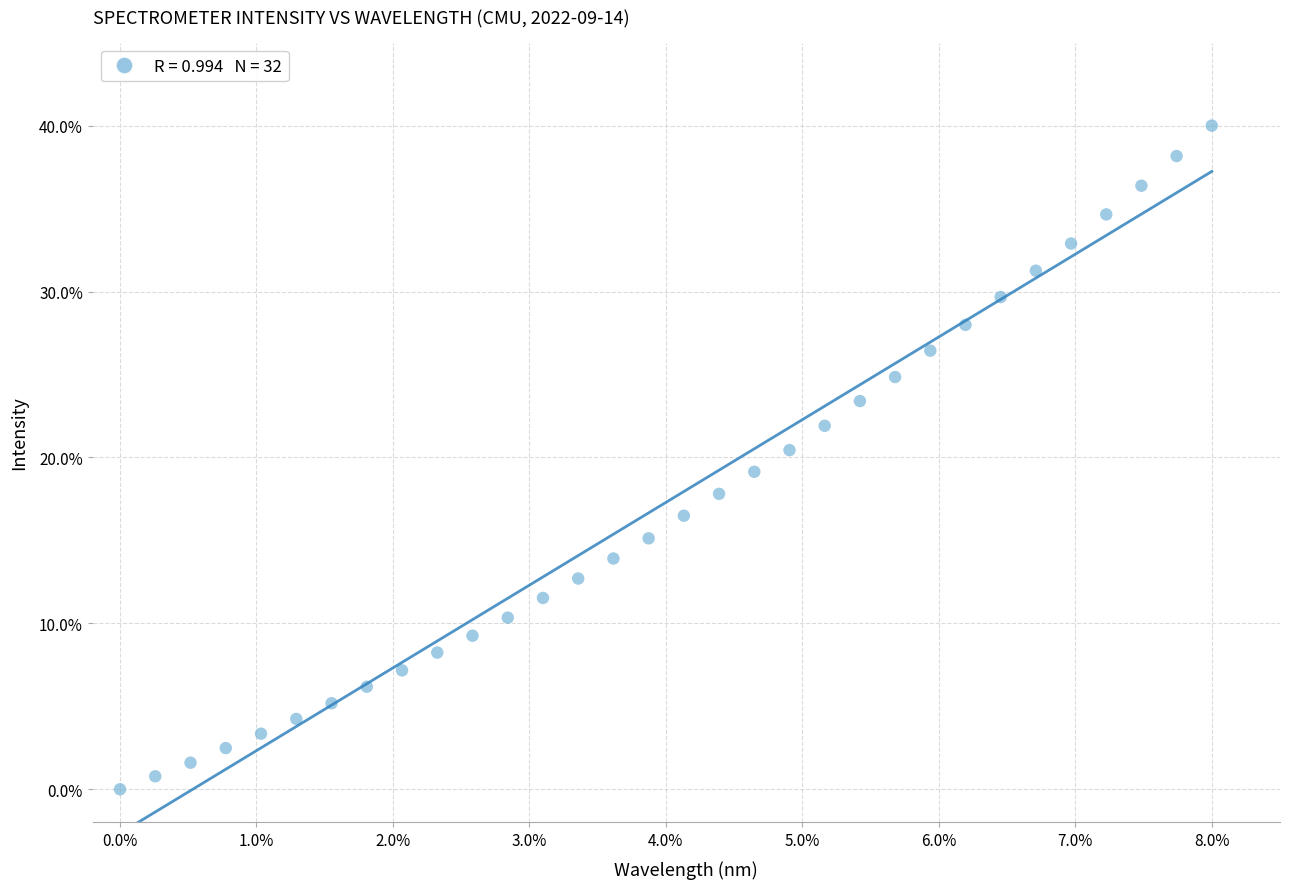

What is the range of X values (max minus min)?

8.0